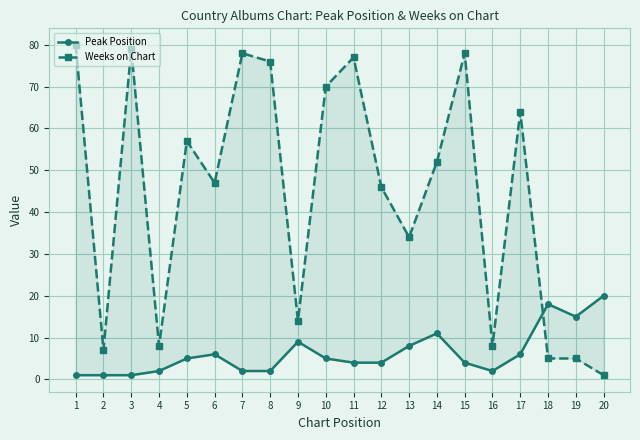

What is the minimum value for Peak Position?

1